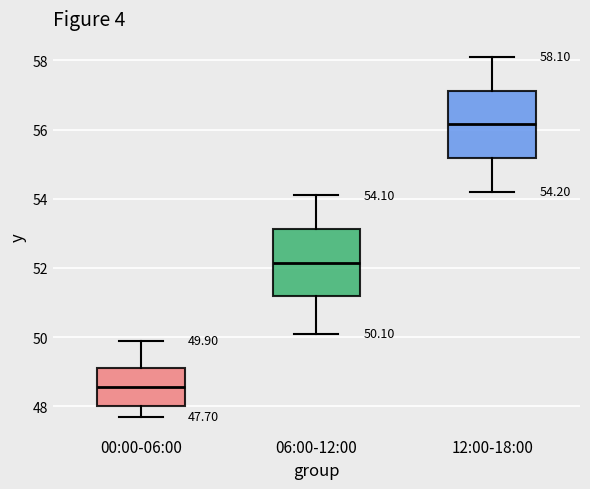

Which box has the highest median line?

12:00-18:00